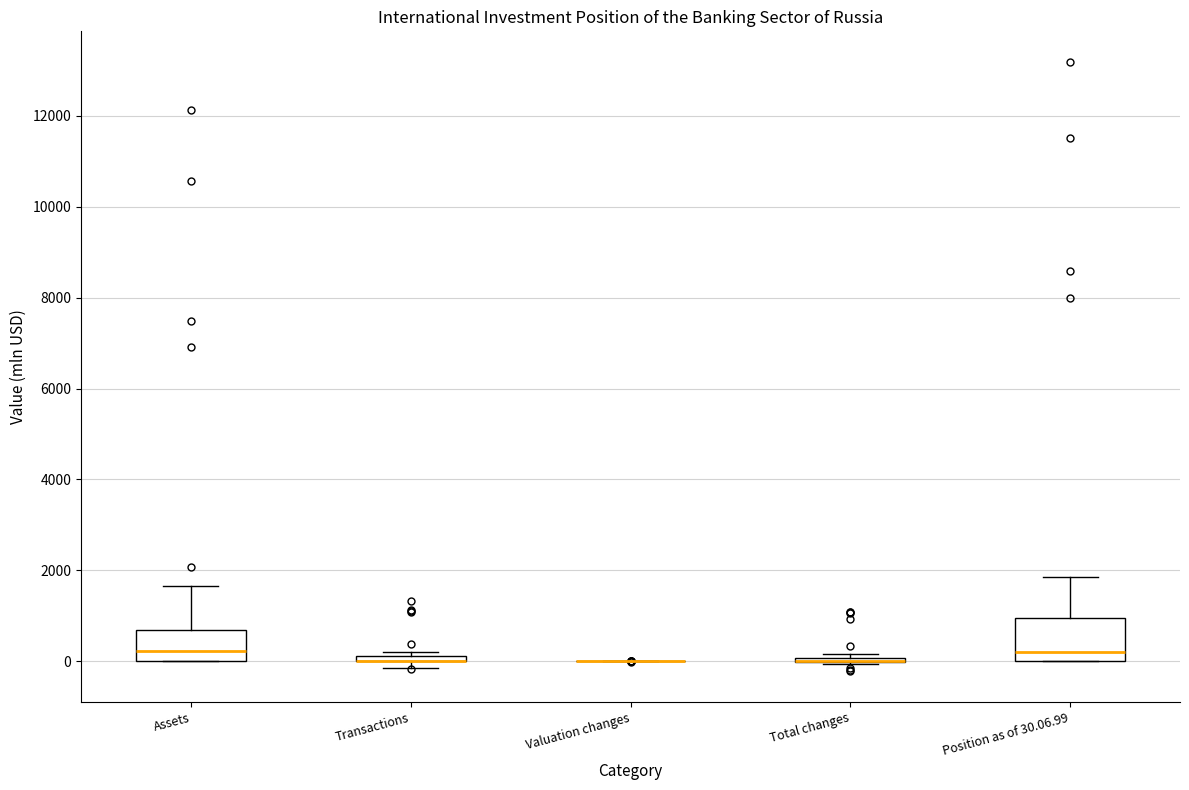

Which box is the tallest, from its lower edge to its upper edge?

Position as of 30.06.99